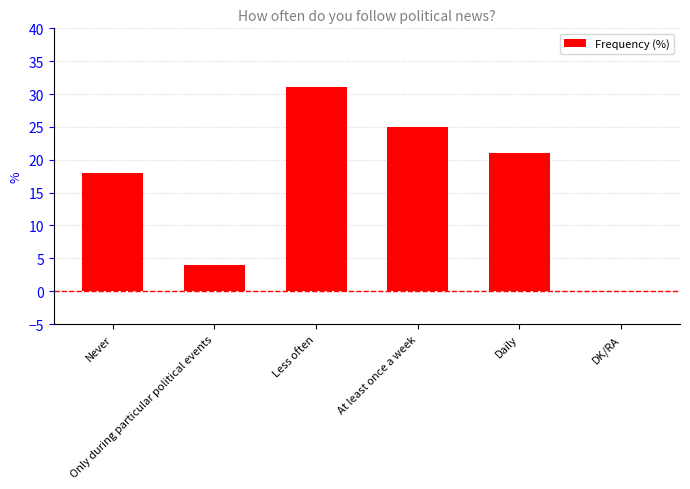

What is the maximum value shown in the chart?

31